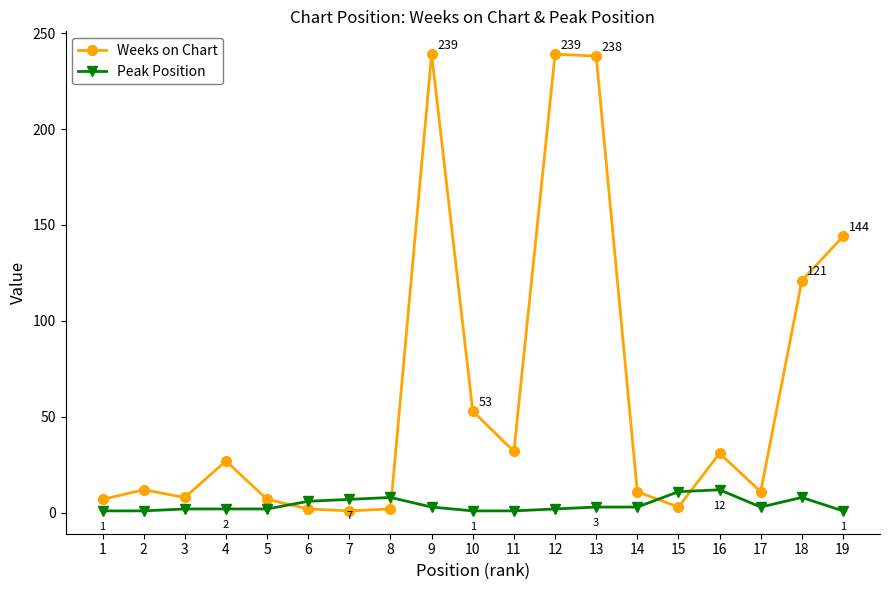

List the series in order of their peak value, lowest first.

Peak Position, Weeks on Chart